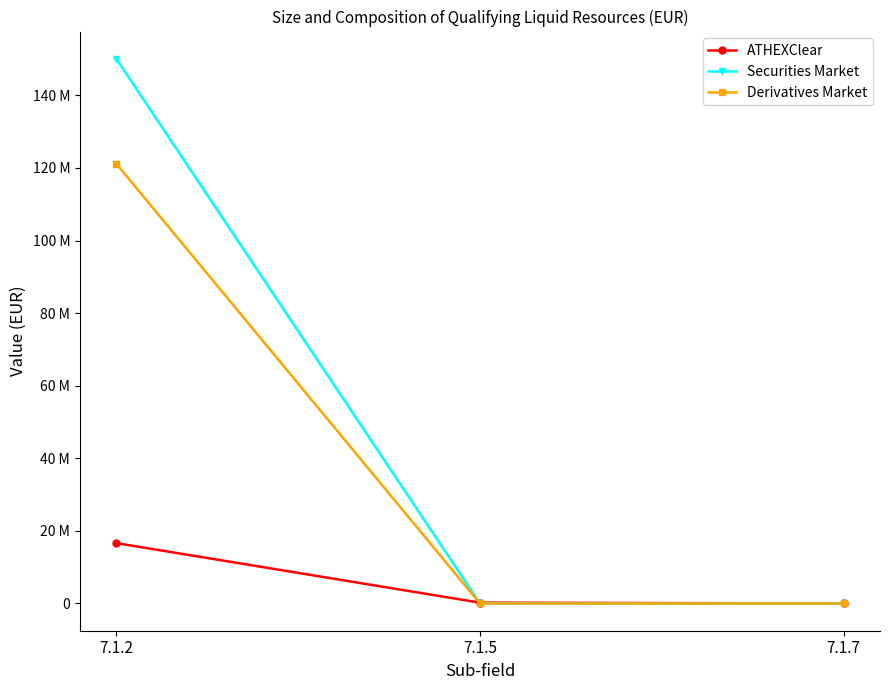

What is the value of the ATHEXClear point at the 2nd from the left?

226982.8